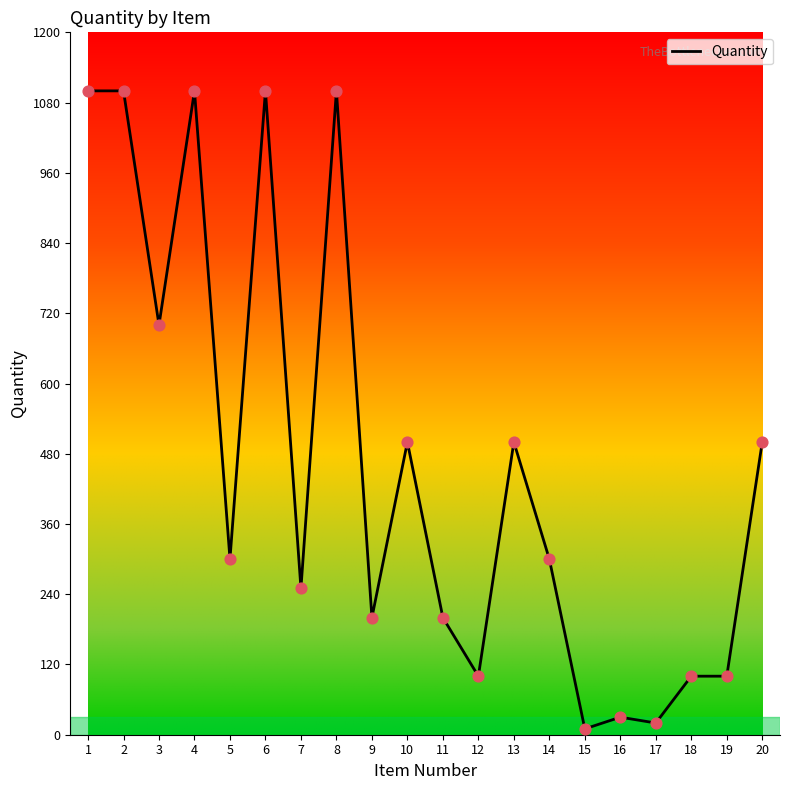

What is the change in value from 1 to 19?

-1000